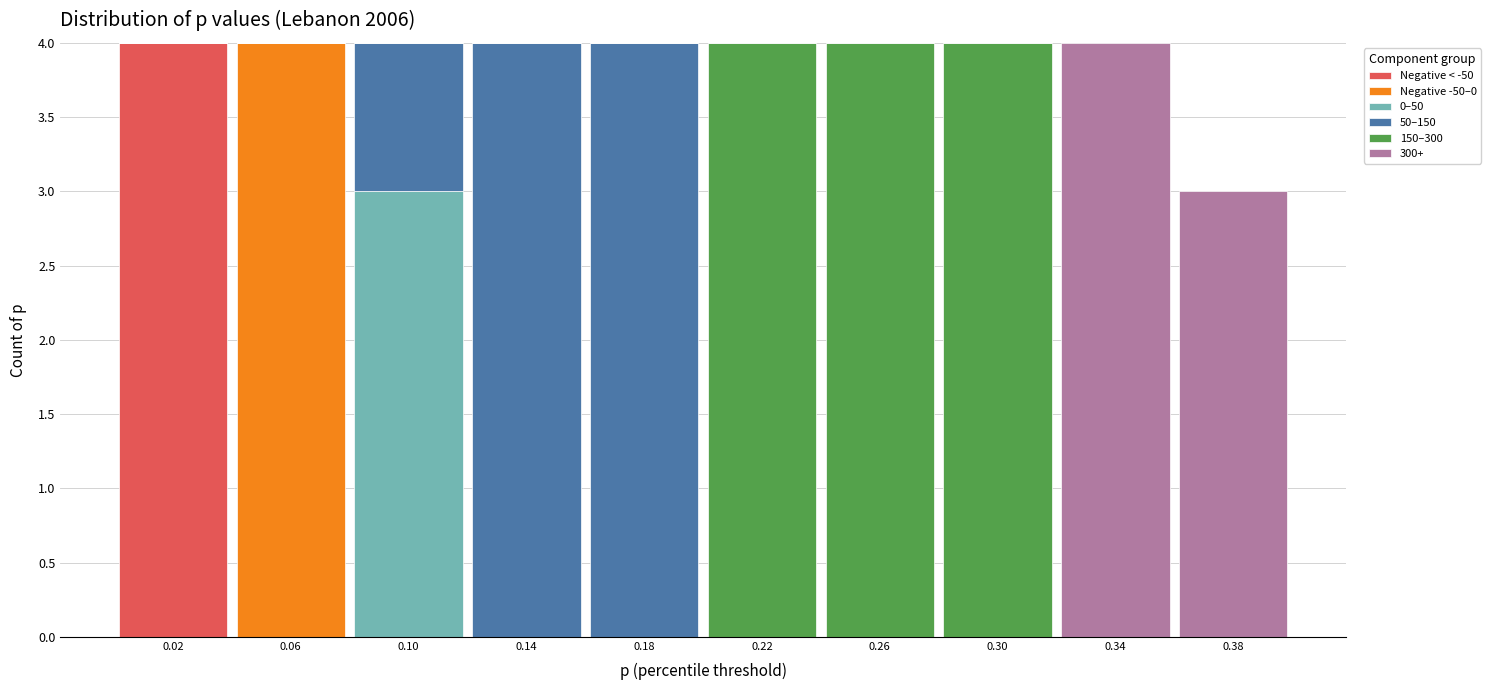

What is the total value across all series at 0.30?

4